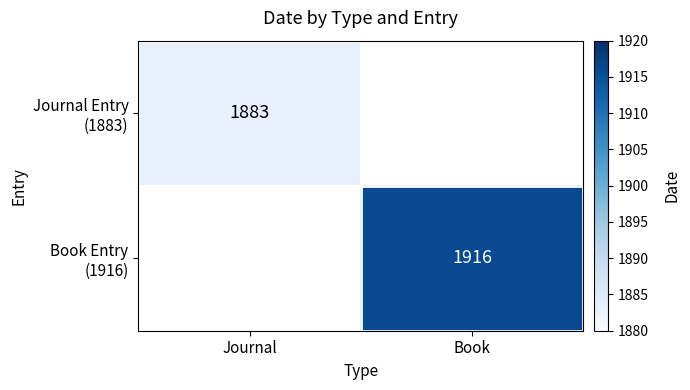

At which category does the chart reach its minimum across all series?

Journal